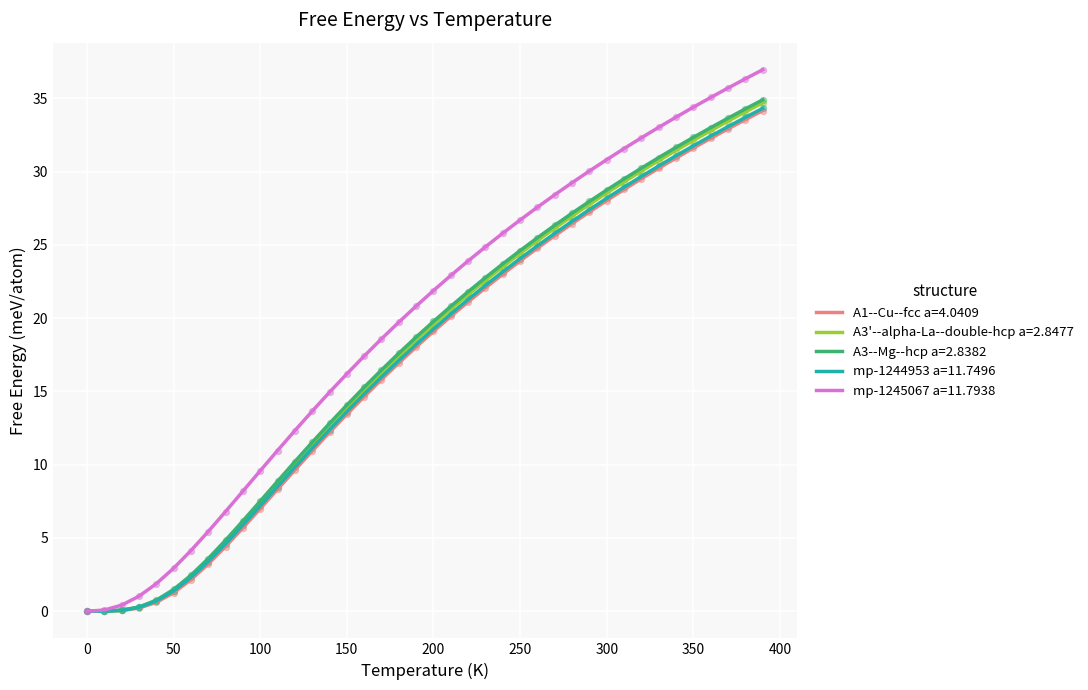

Which series has the largest total across all categories?

mp-1245067 a=11.7938